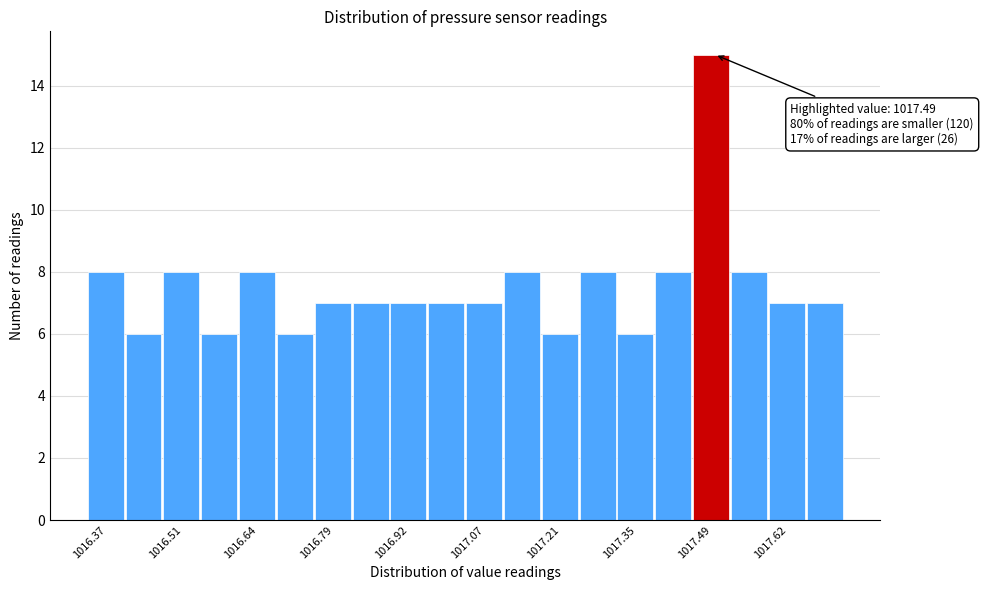

Read against the x-axis, roughly where is the centre of the tallest bar?

1017.48